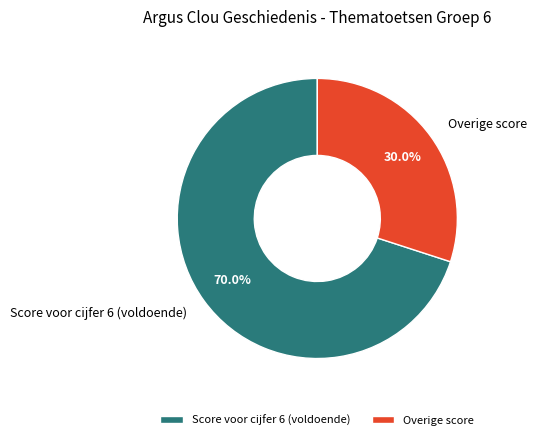

Which has a higher value, Overige score or Score voor cijfer 6 (voldoende)?

Score voor cijfer 6 (voldoende)